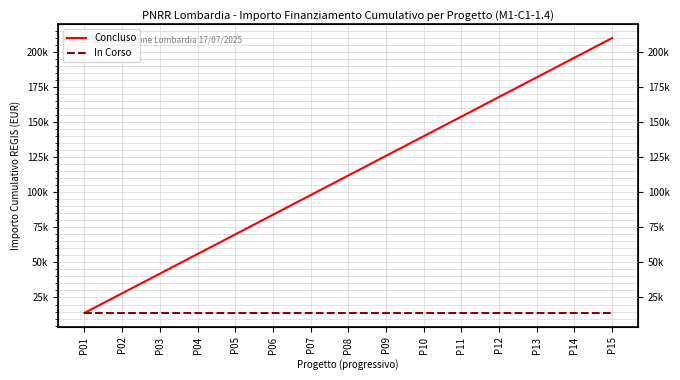

Between P05 and P11, which series saw the biggest shift?

Concluso